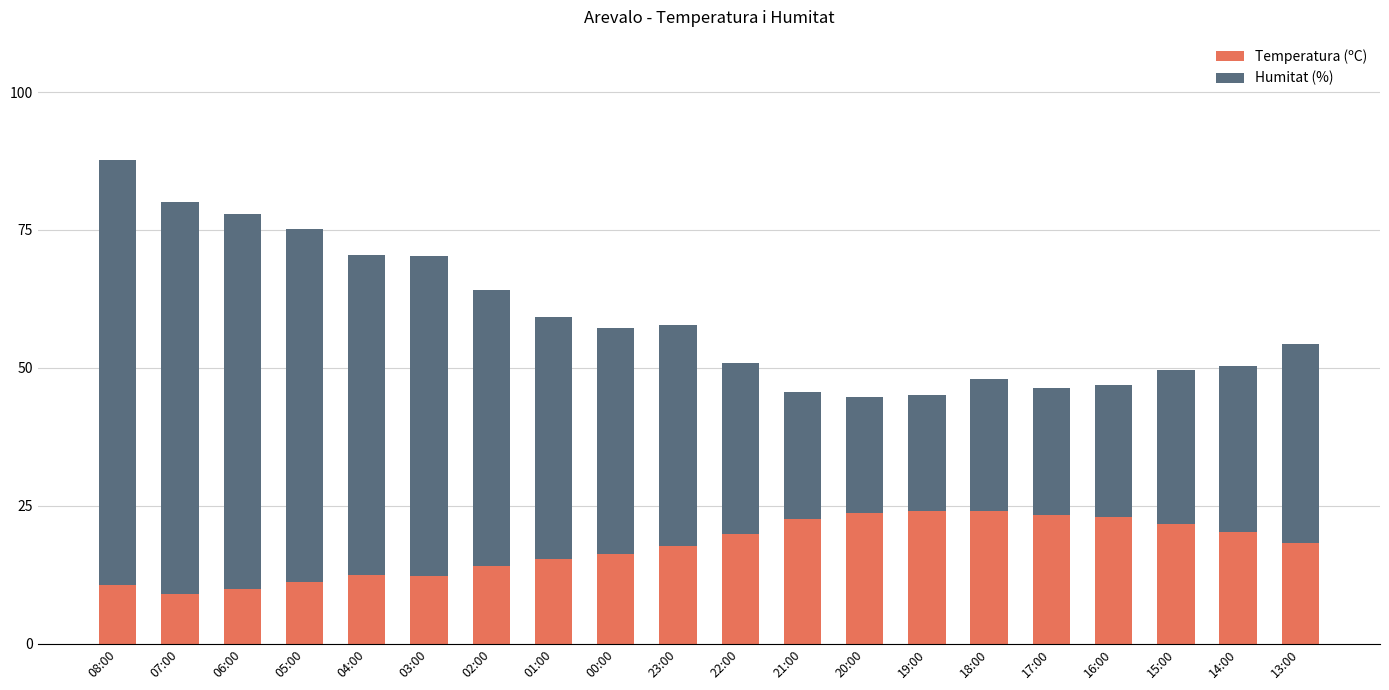

What is the sum of the Temperatura (ºC) values at 04:00 and 00:00?

28.7